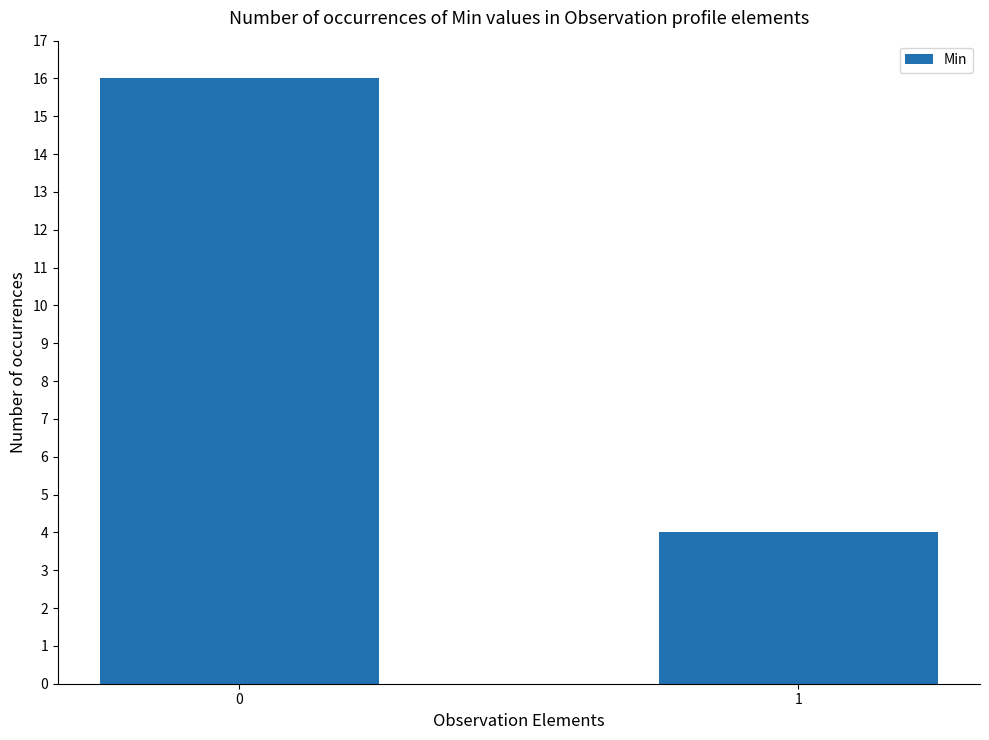

How many data points are less than 16?

1